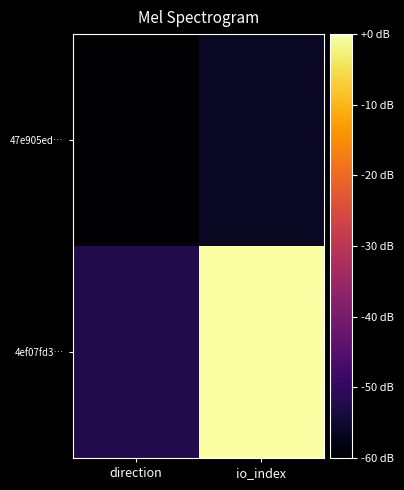

Between direction and io_index, which is larger?

io_index